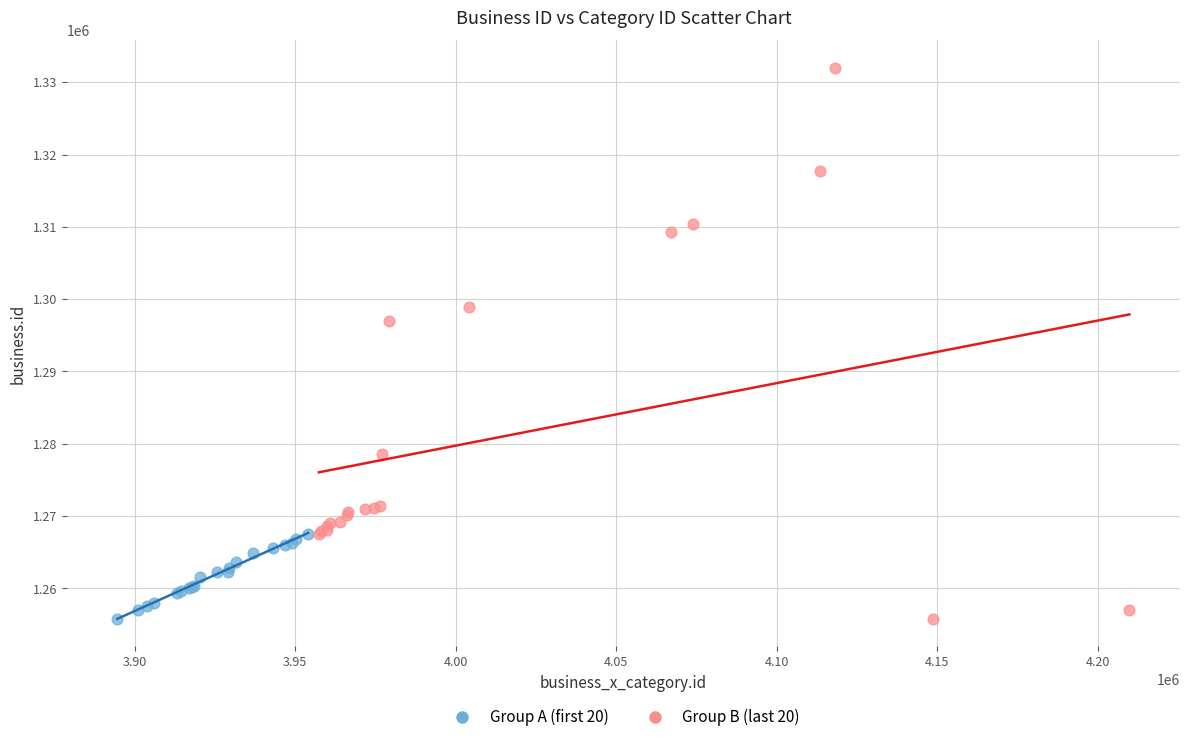

Which series has the widest spread of Y values?

Group B (last 20)